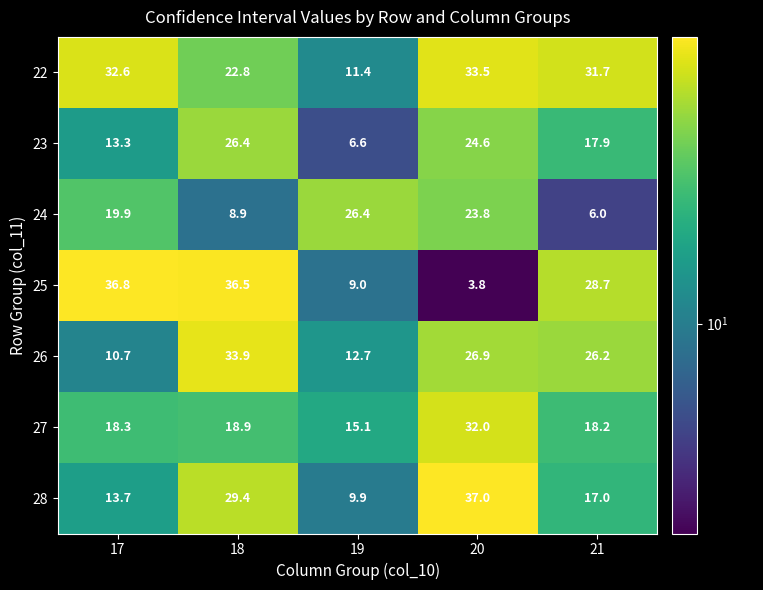

Rank the series at 20 from lowest to highest value.

25, 24, 23, 26, 27, 22, 28